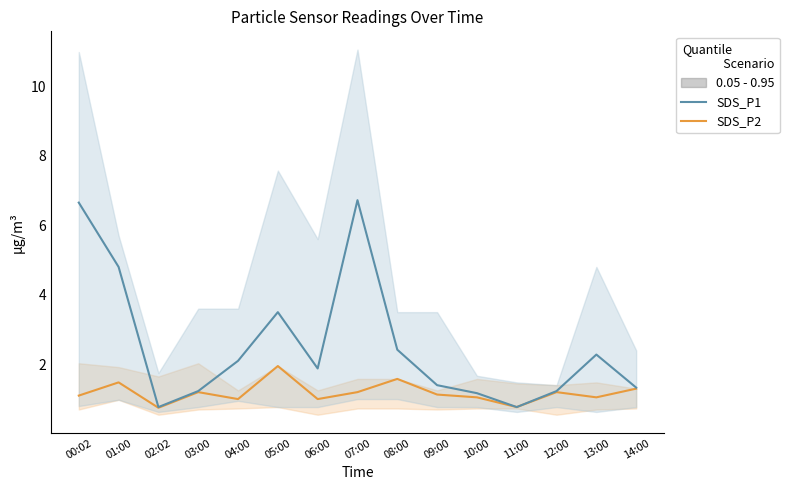

What is the difference between the maximum and minimum values in the SDS_P1 median series?

5.9